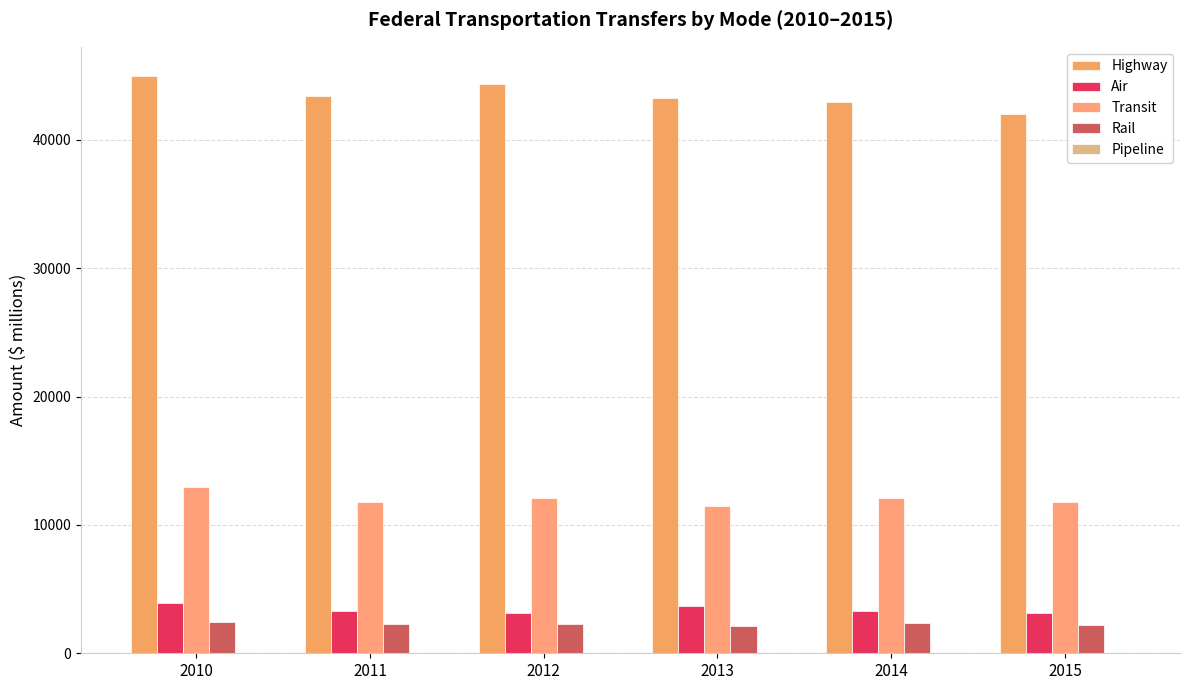

What is the highest value of the Rail series?

2445.9